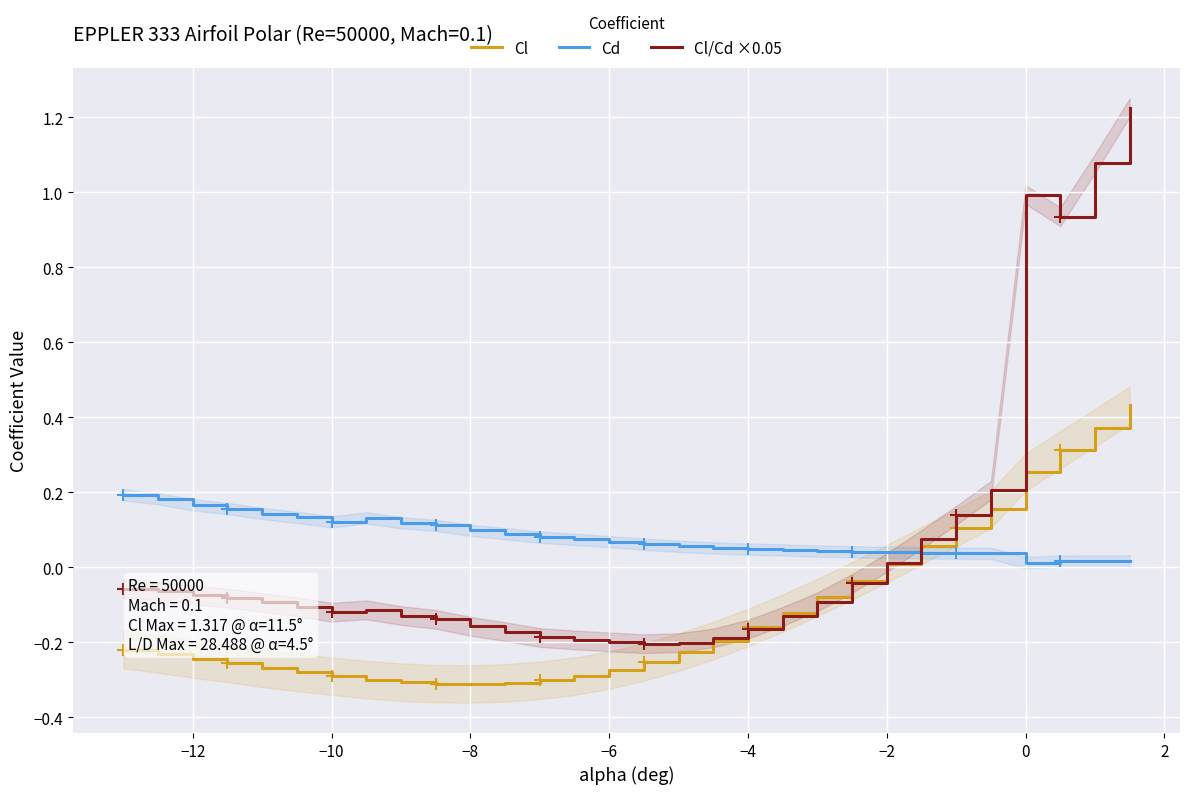

The Cl/Cd ×0.05 series shows -0.2 at −6. True or false?

True